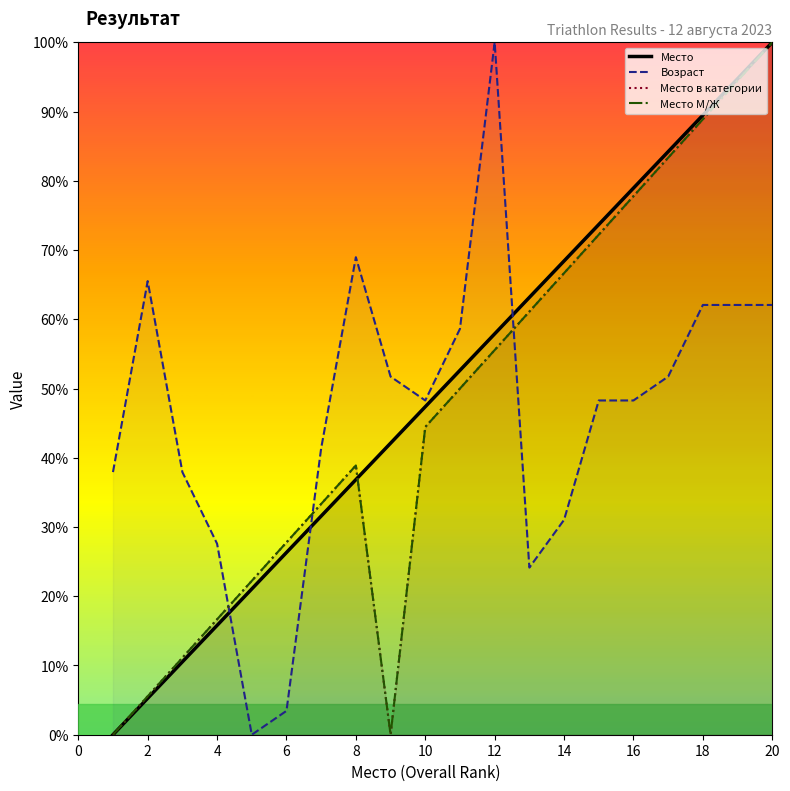

Reading left to right, extract all data points from this chart.

Место: 0.0	1.1	2.1	3.2	4.2	5.3	6.3	7.4	8.4	9.5	10.5	11.6	12.6	13.7	14.7	15.8	16.8	17.9	18.9	20.0
Возраст: 7.6	13.1	7.6	5.5	0.0	0.7	8.3	13.8	10.3	9.7	11.7	20.0	4.8	6.2	9.7	9.7	10.3	12.4	12.4	12.4
Место в категории: 0.0	1.1	2.2	3.3	4.4	5.6	6.7	7.8	0.0	8.9	10.0	11.1	12.2	13.3	14.4	15.6	16.7	17.8	18.9	20.0
Место М/Ж: 0.0	1.1	2.2	3.3	4.4	5.6	6.7	7.8	0.0	8.9	10.0	11.1	12.2	13.3	14.4	15.6	16.7	17.8	18.9	20.0